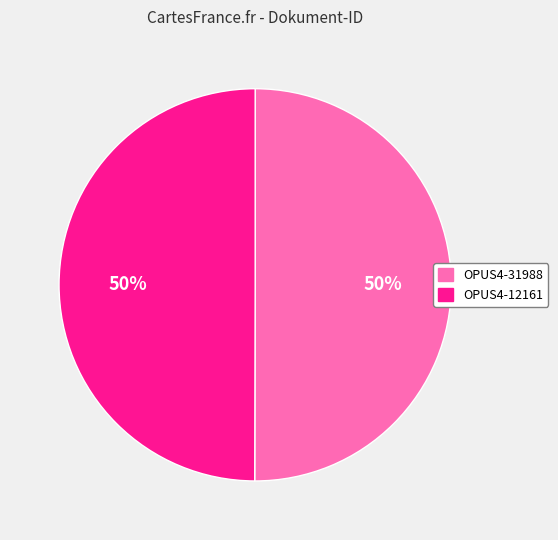

True or false: OPUS4-31988 accounts for 63% of the total.

False